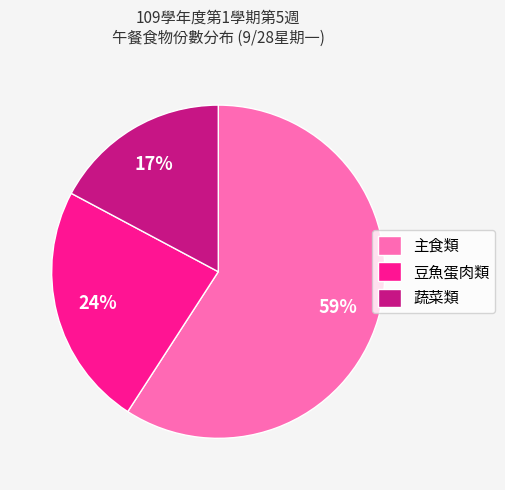

Which has a higher value, 豆魚蛋肉類 or 主食類?

主食類